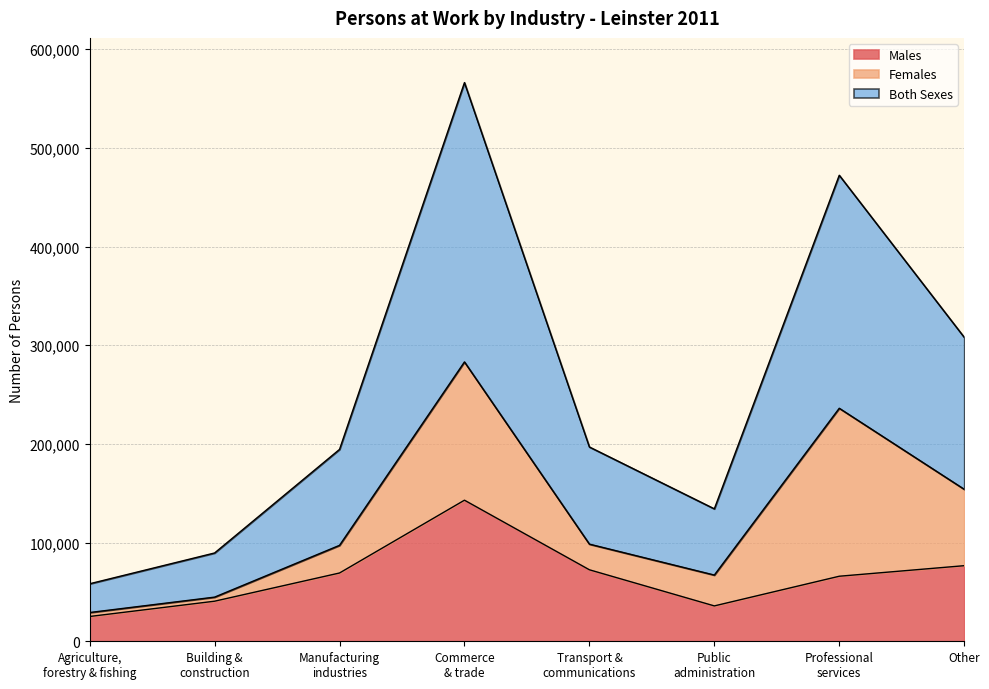

Which series has the largest total across all categories?

Both Sexes